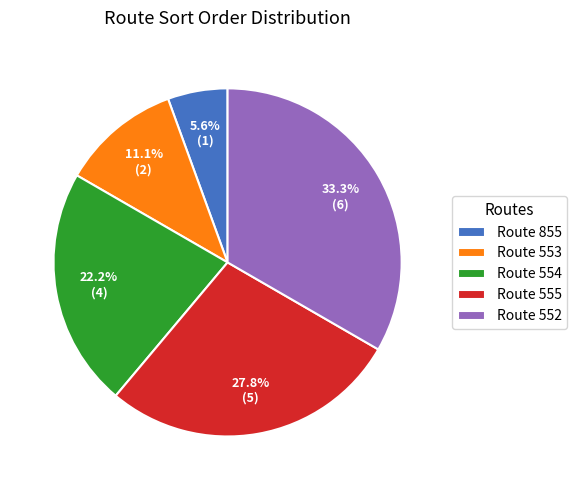

Count the number of slices in the pie.

5